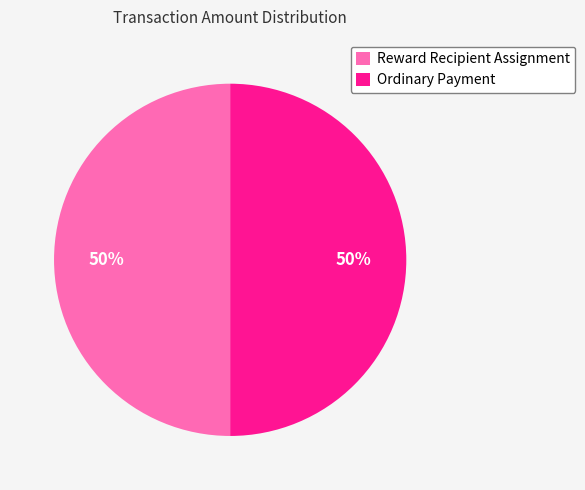

To the nearest percent, what is the combined percentage of Ordinary Payment and Reward Recipient Assignment?

100%